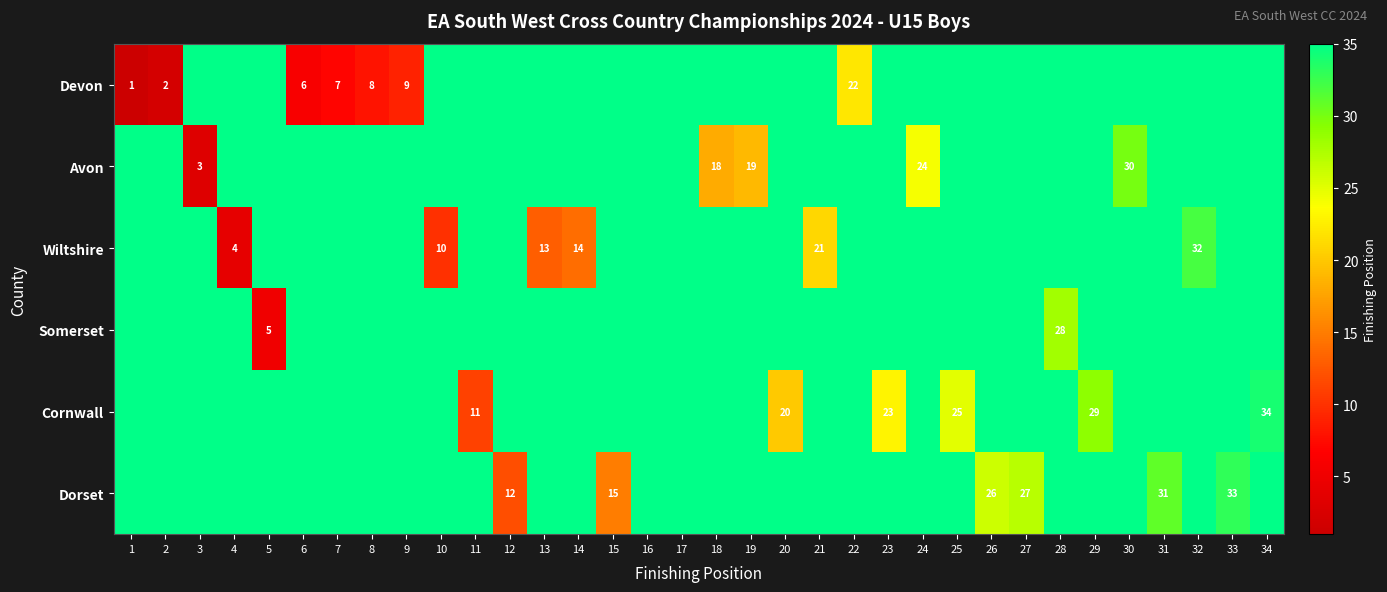

List the labels in order of Dorset value, smallest first.

12, 15, 26, 27, 31, 33, 1, 2, 3, 4, 5, 6, 7, 8, 9, 10, 11, 13, 14, 16, 17, 18, 19, 20, 21, 22, 23, 24, 25, 28, 29, 30, 32, 34